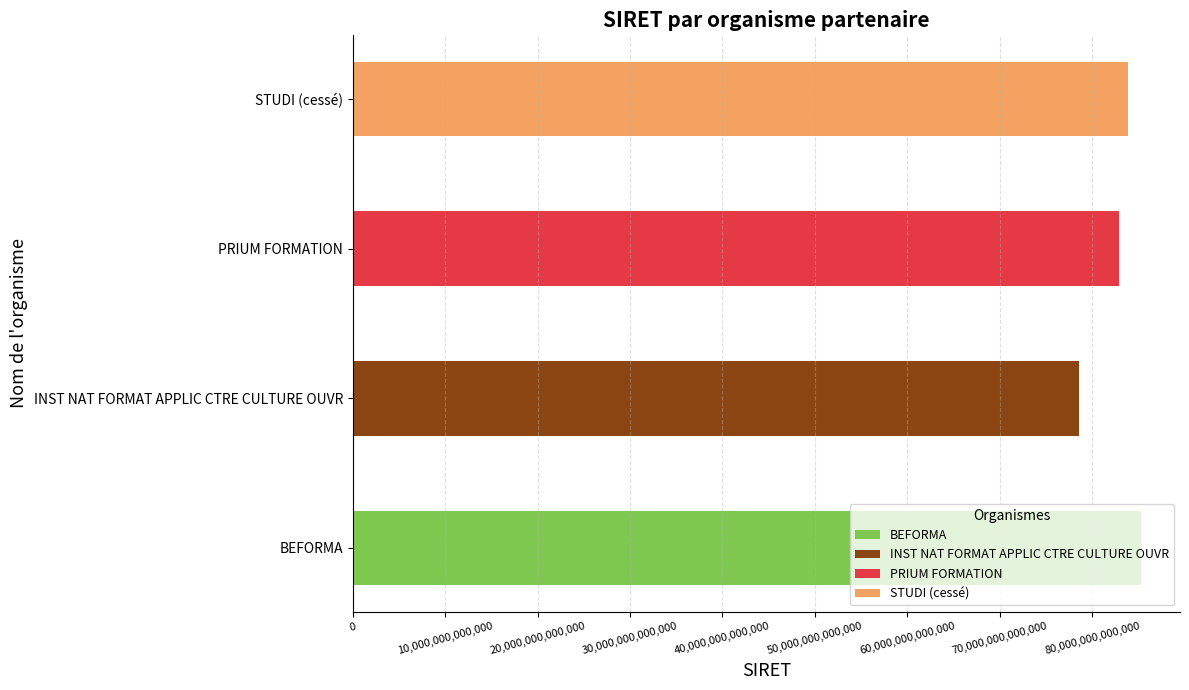

At which label is the value closest to 81898092700136?

PRIUM FORMATION